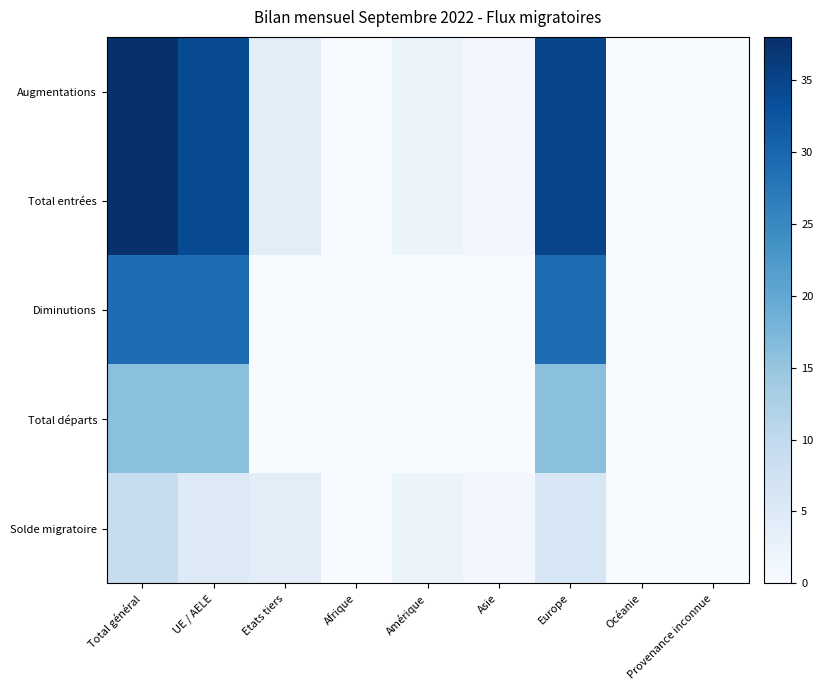

Between Océanie and UE / AELE, which is larger?

UE / AELE